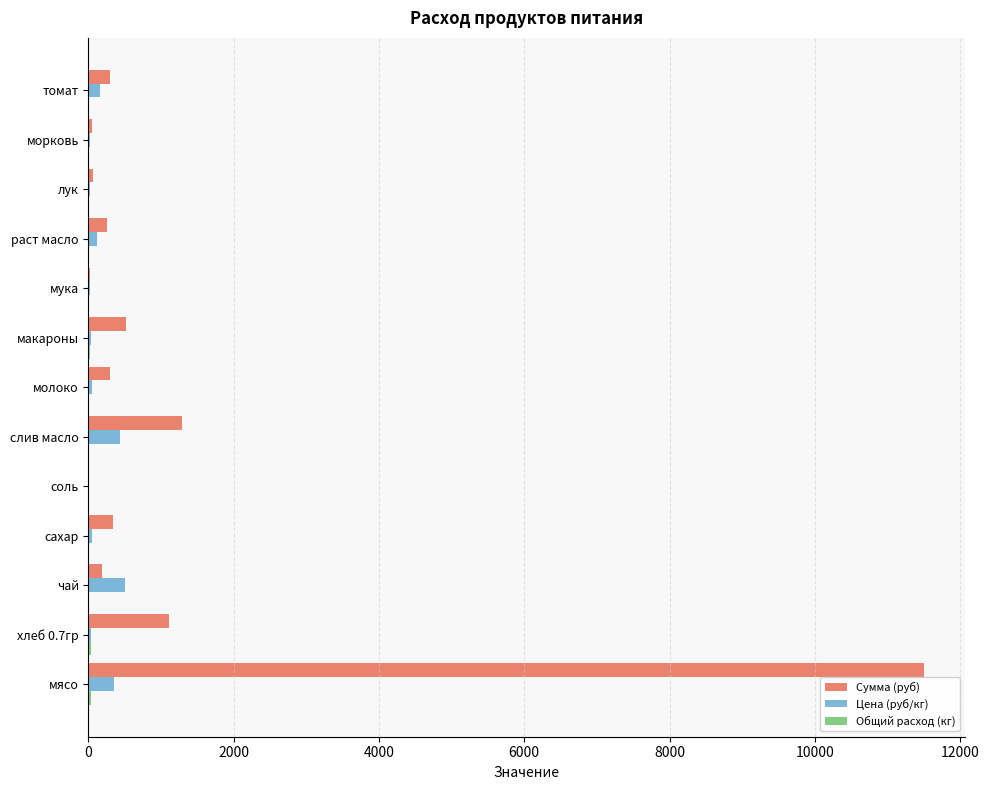

Is it true that Цена (руб/кг) equals 438.9 at слив масло?

True